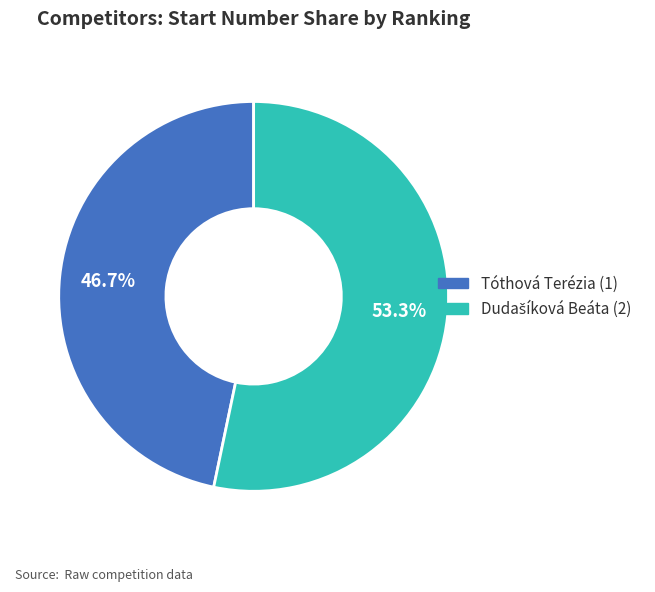

Which category has the smallest portion of the pie?

Tóthová Terézia (1)